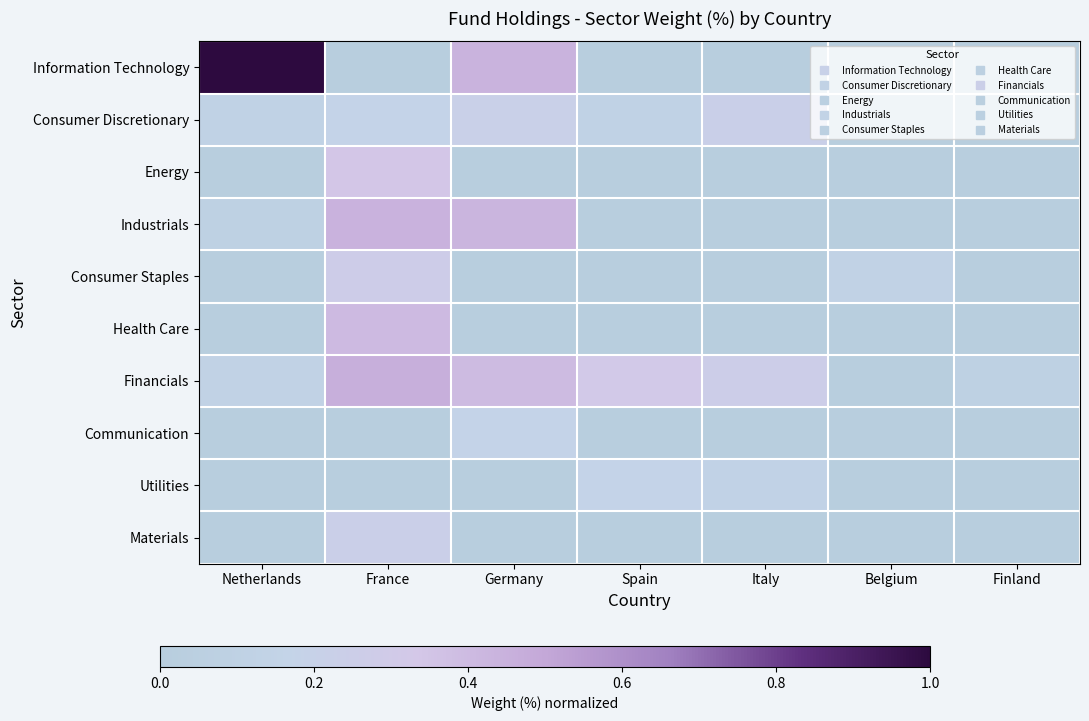

Which series has the largest total across all categories?

Financials